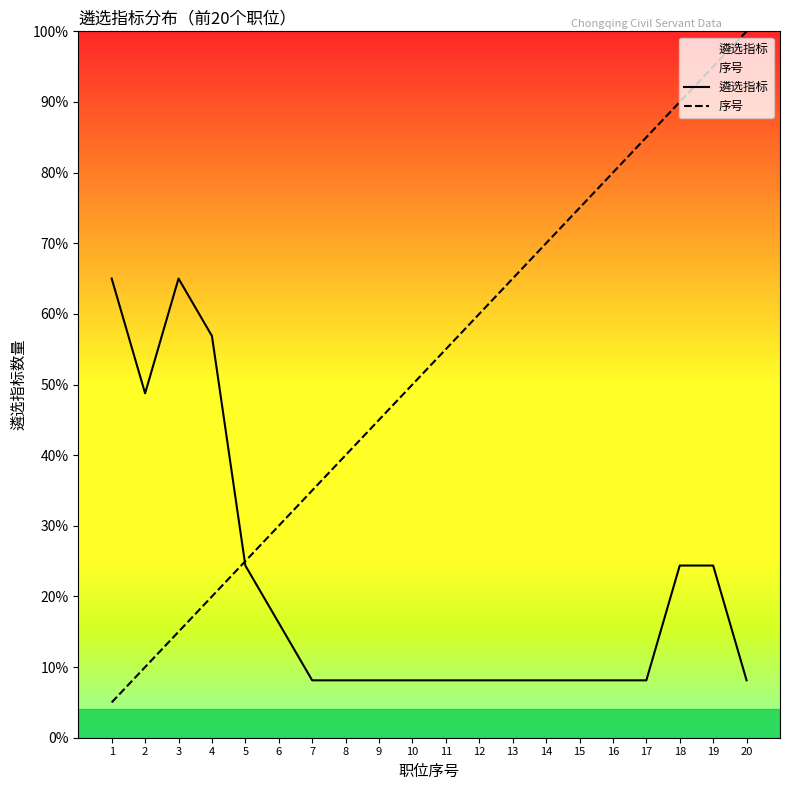

At which label does 序号 first exceed 55?

11